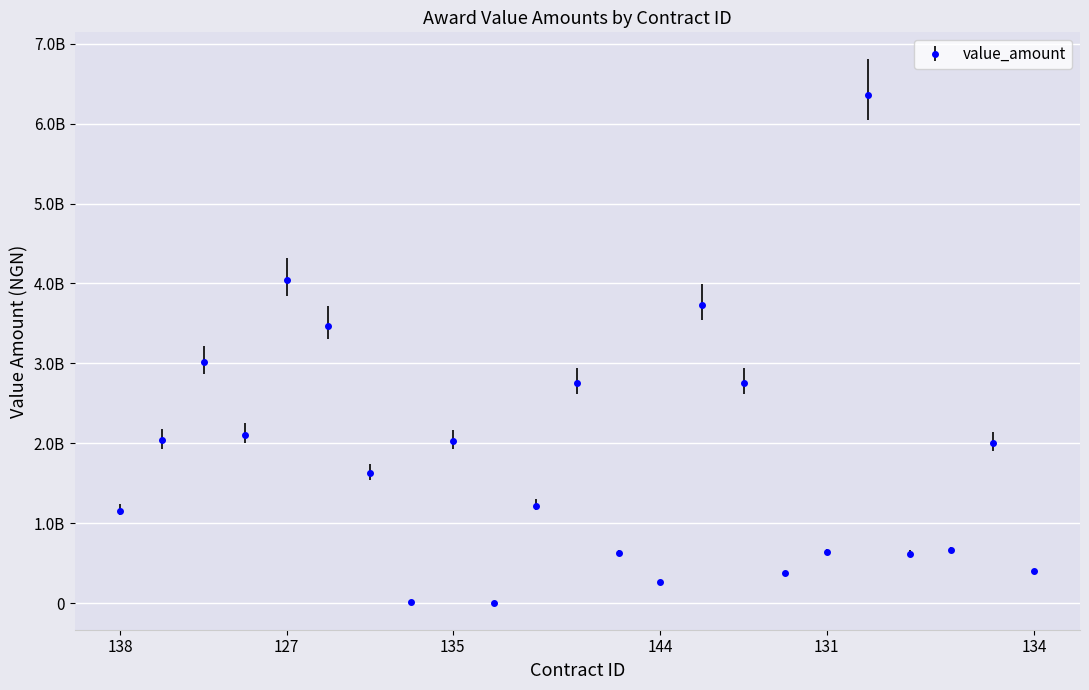

What is the average value?

1821234501.5